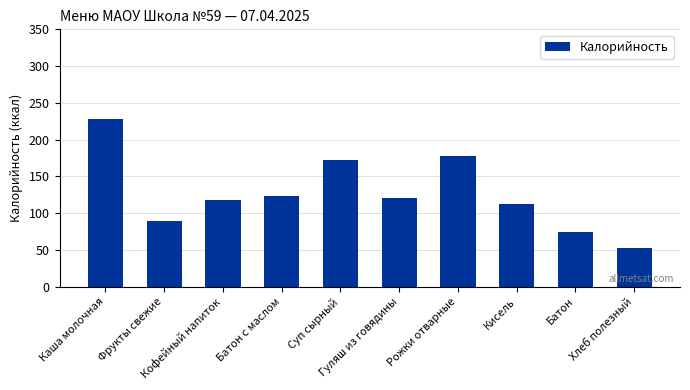

What is the minimum value shown in the chart?

53